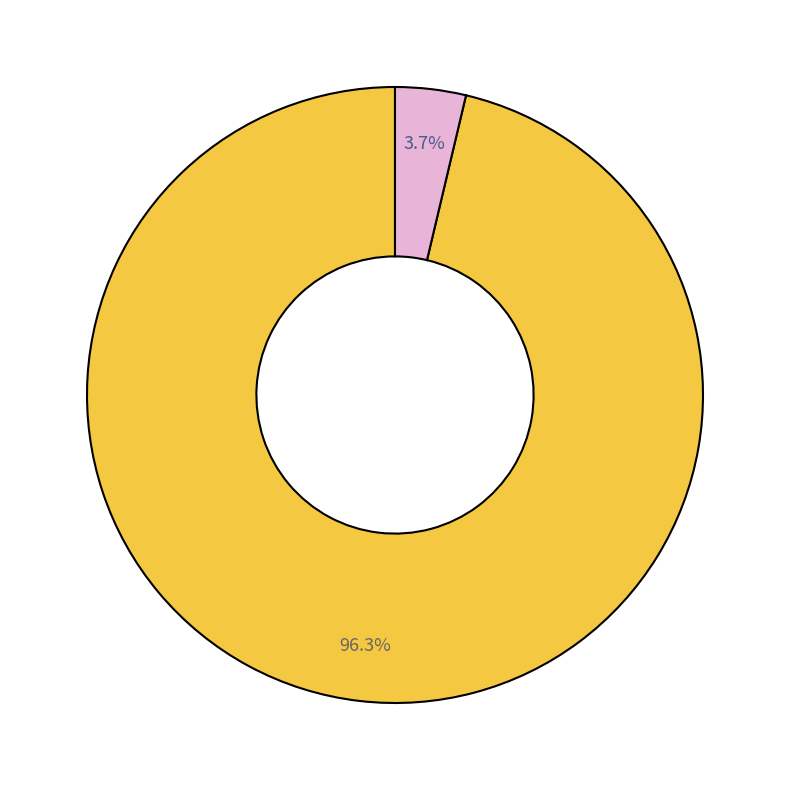

Is there any slice that represents more than half of the pie?

Yes